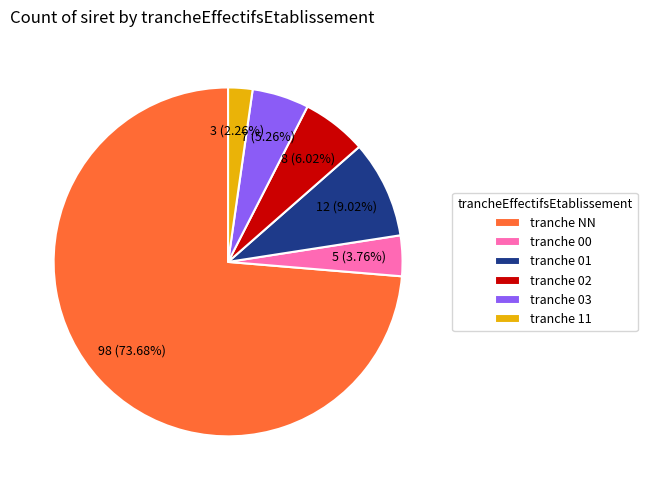

Rank the categories by value from highest to lowest.

tranche NN, tranche 01, tranche 02, tranche 03, tranche 00, tranche 11